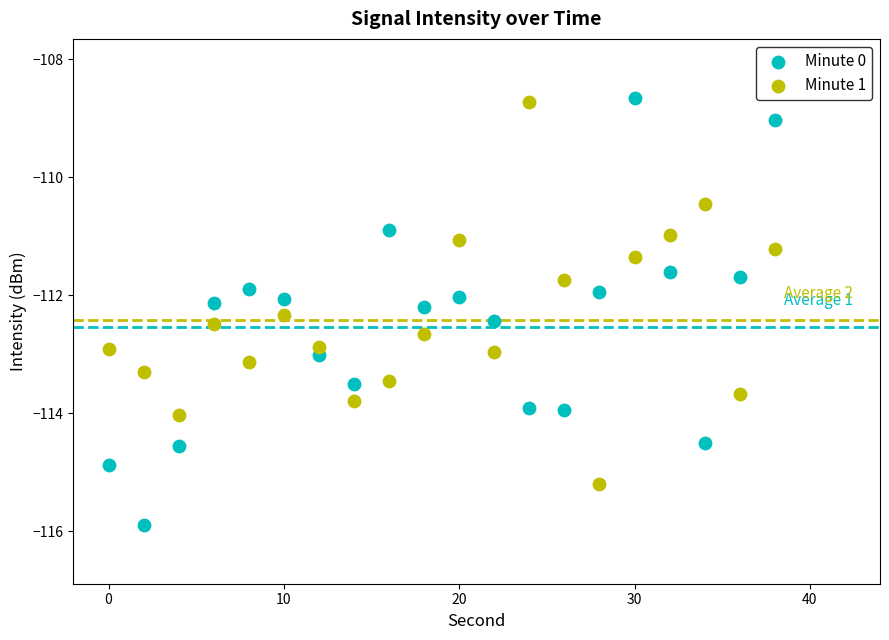

What is the X range (max minus min) for the scatter plot?

38.0